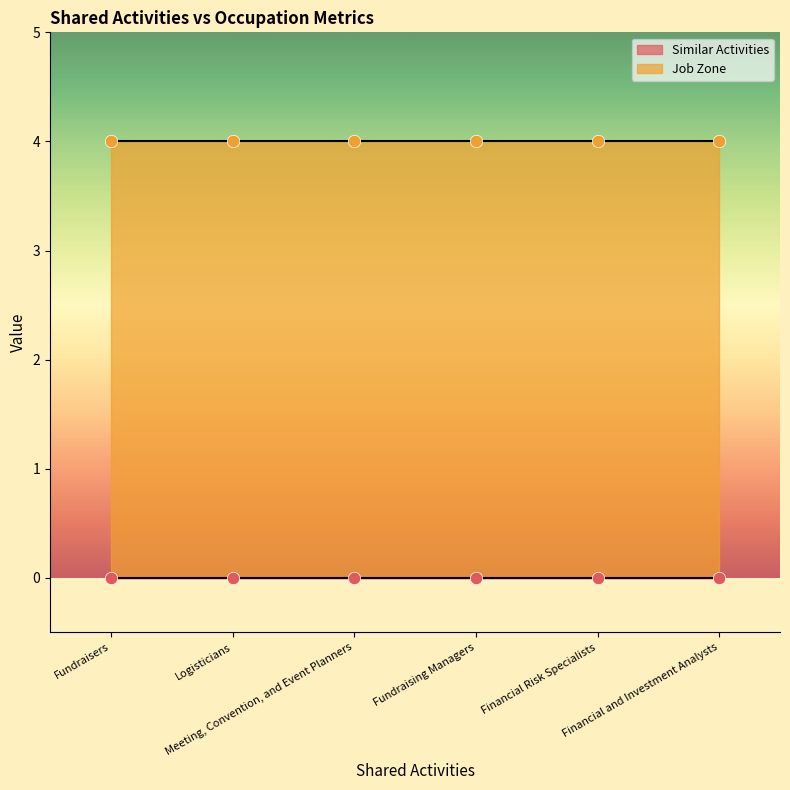

What is the total value across all series at Fundraisers?

4